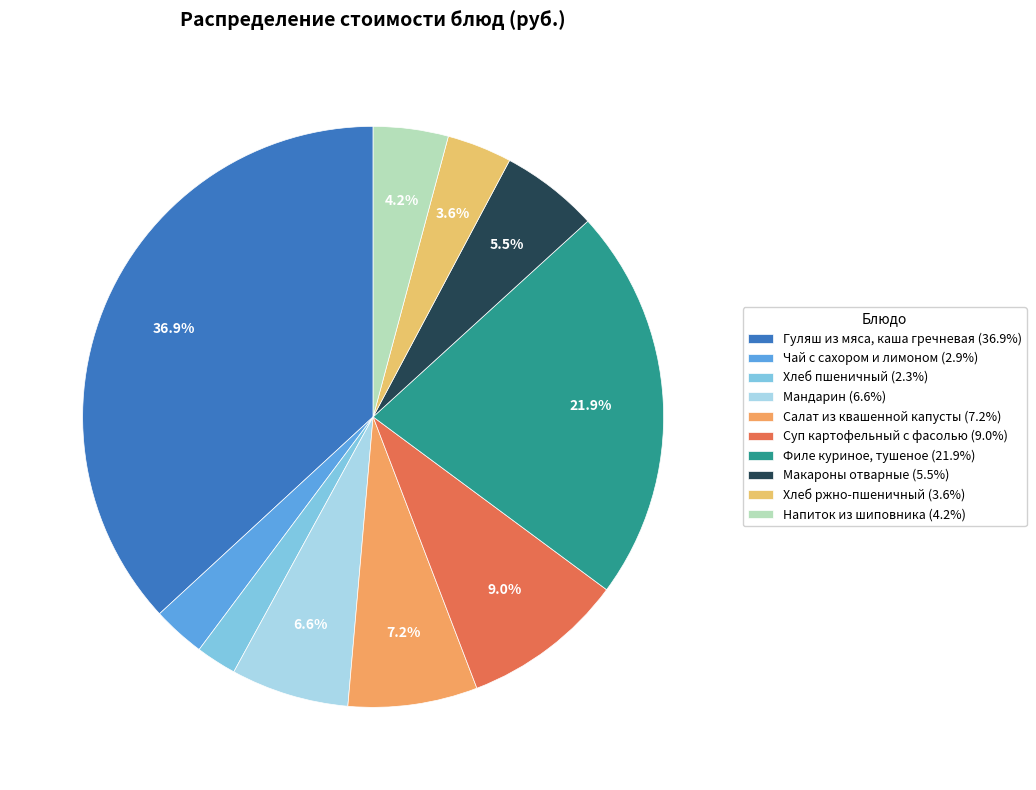

Rank the categories by value from lowest to highest.

Хлеб пшеничный, Чай с сахором и лимоном, Хлеб ржно-пшеничный, Напиток из шиповника, Макароны отварные, Мандарин, Салат из квашенной капусты, Суп картофельный с фасолью, Филе куриное, тушеное, Гуляш из мяса, каша гречневая